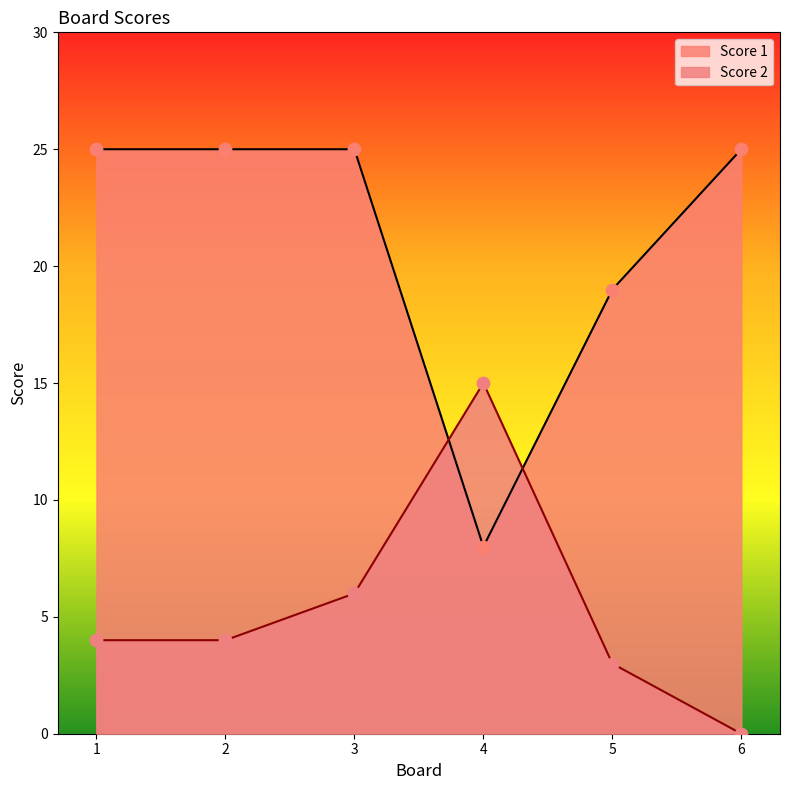

Which series reaches the maximum Y coordinate?

Score 1